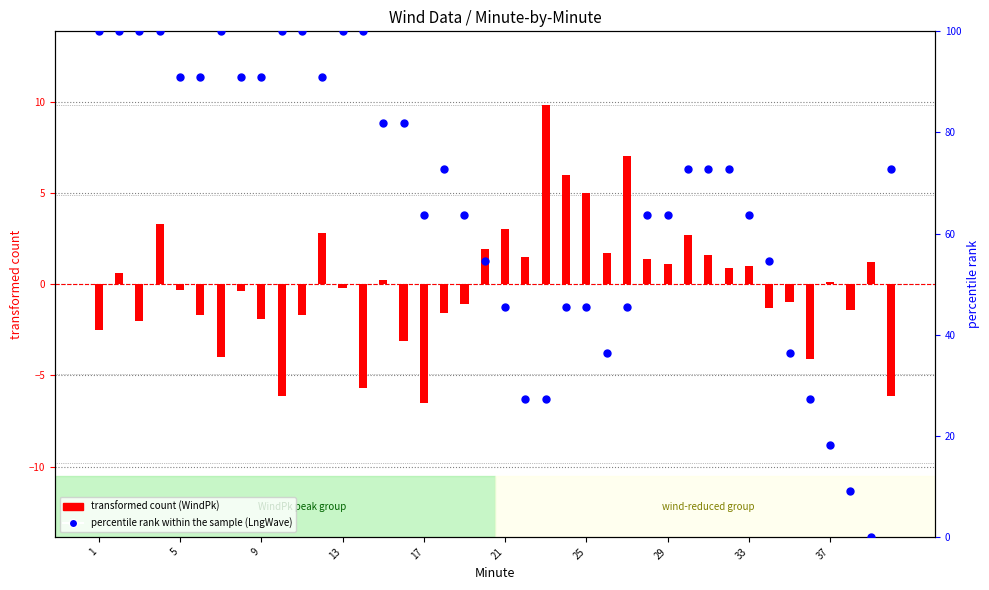

What is the total value across all series at 29?

64.7